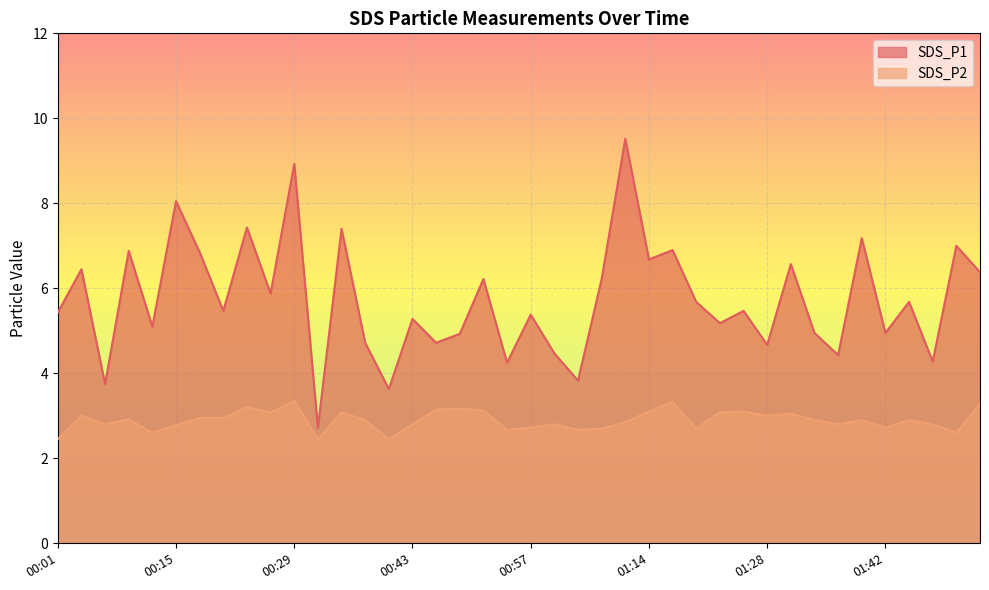

Which category has the lowest value in the SDS_P2 series?

00:01